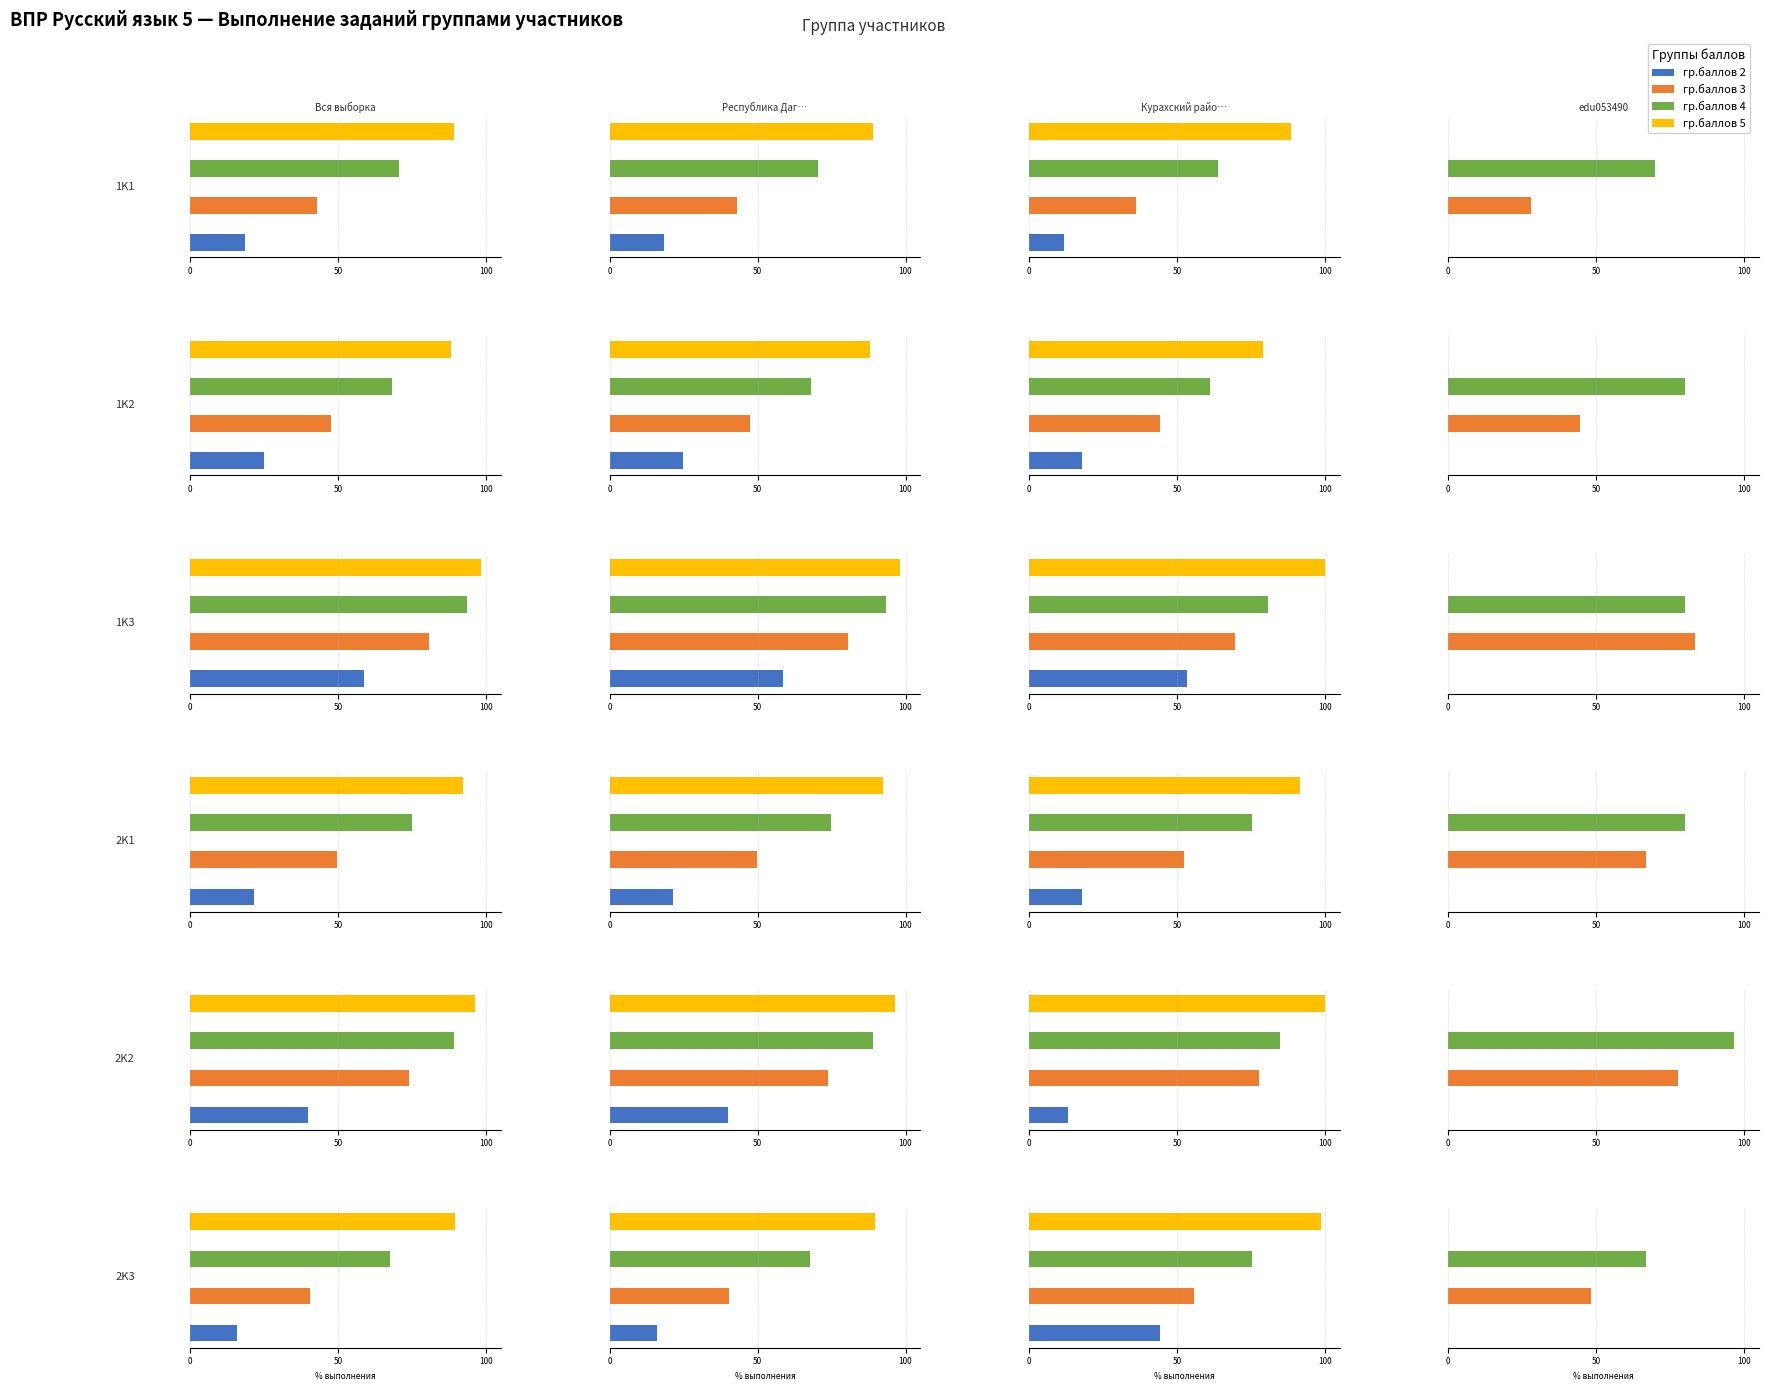

What is the value of the Республика Дагестан bar at the 1st from the left?

18.4